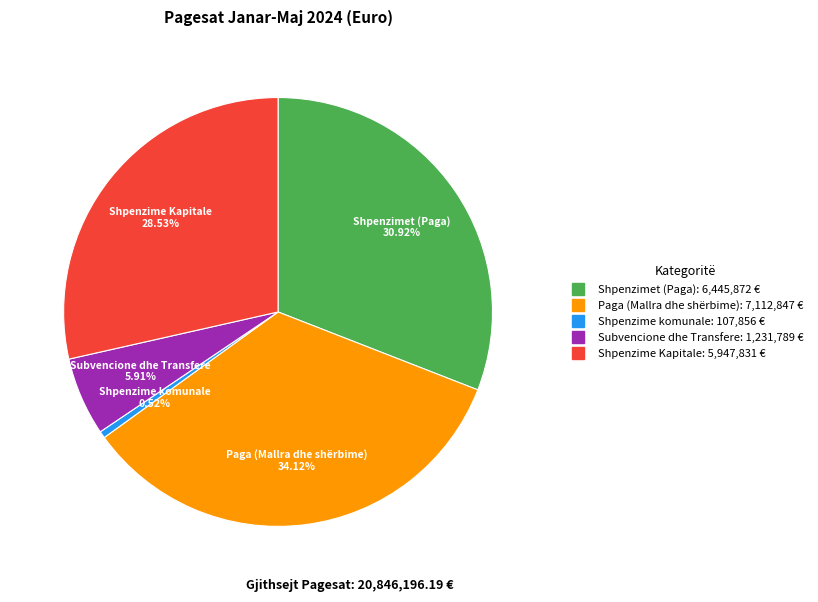

To the nearest percent, what is the combined percentage of Shpenzimet (Paga) and Shpenzime komunale?

31%